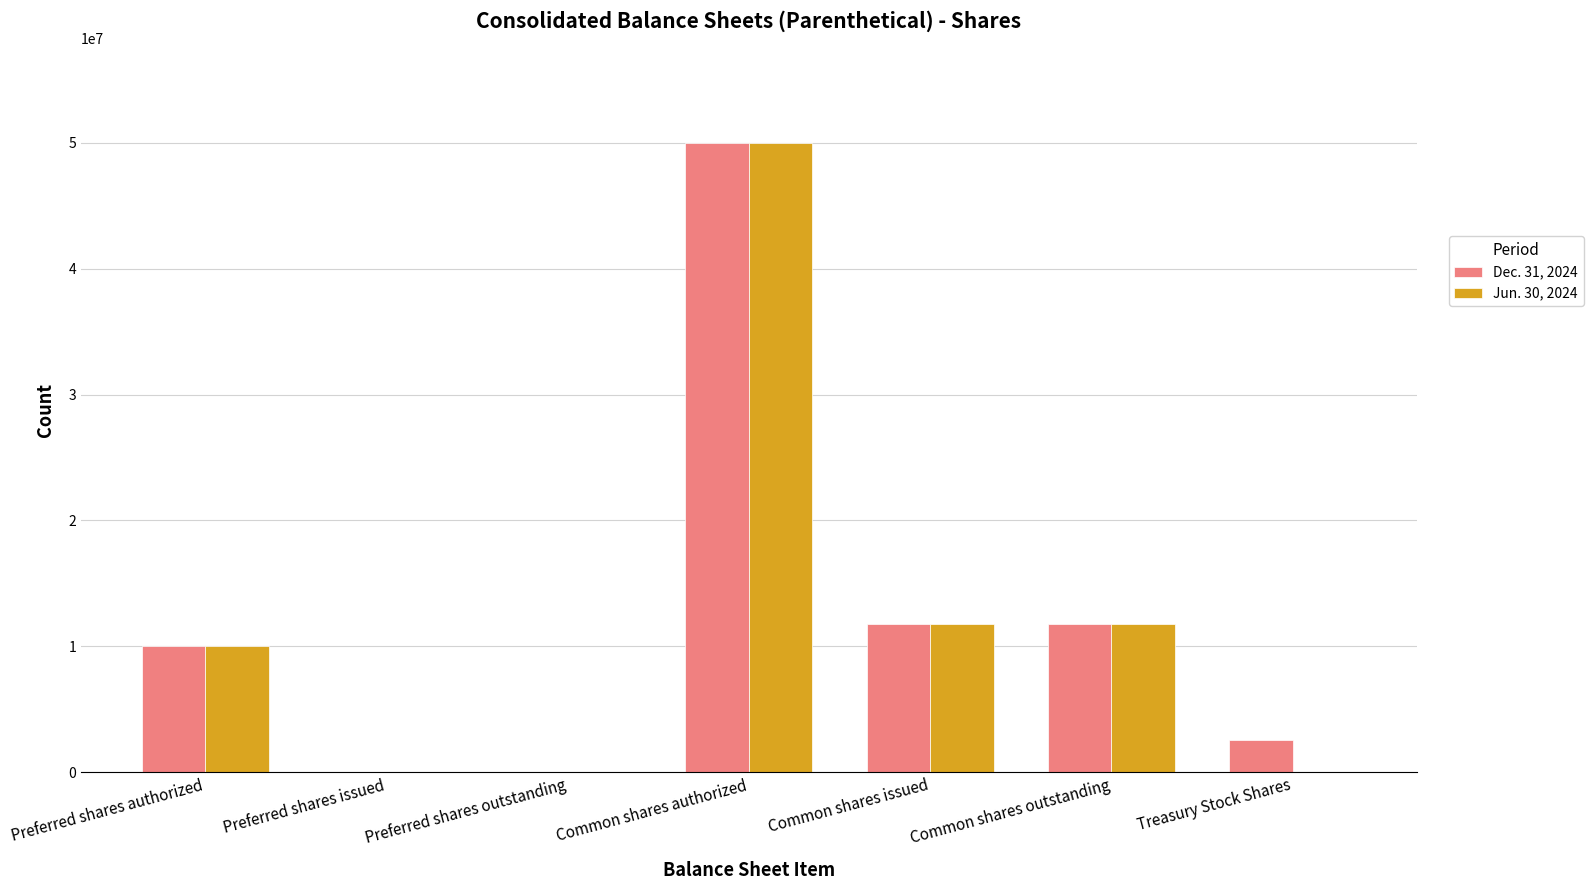

Is it true that Jun. 30, 2024 equals 6149344 at Common shares issued?

False